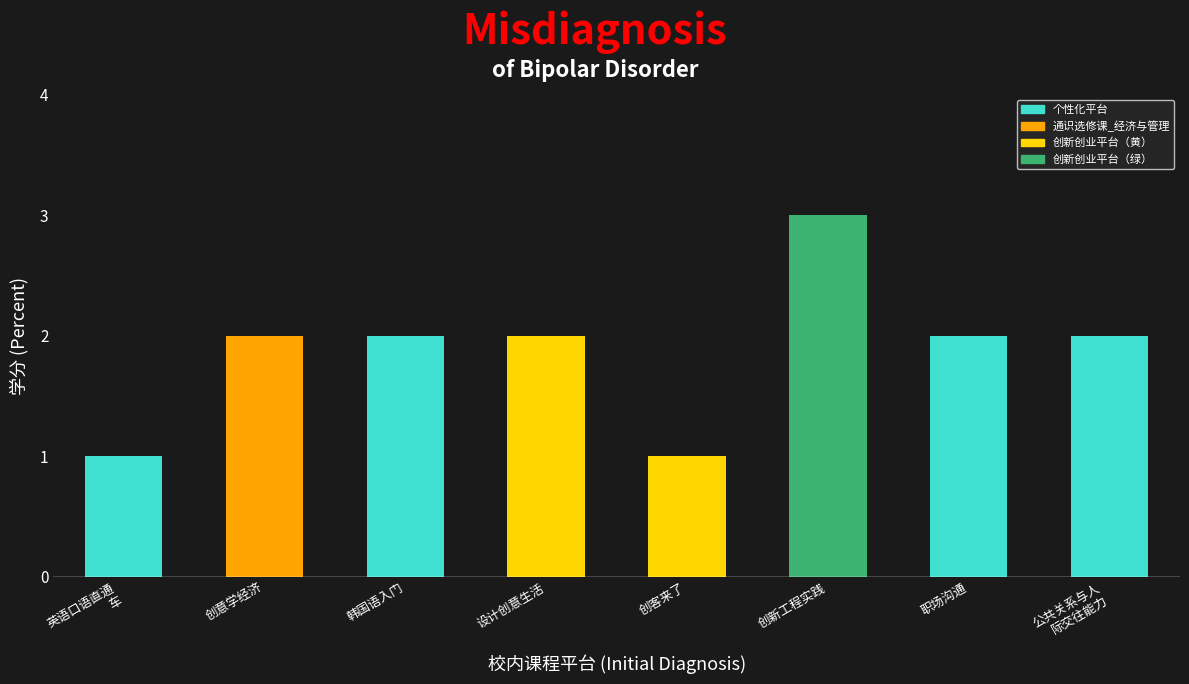

What is the difference between the maximum and minimum values?

2